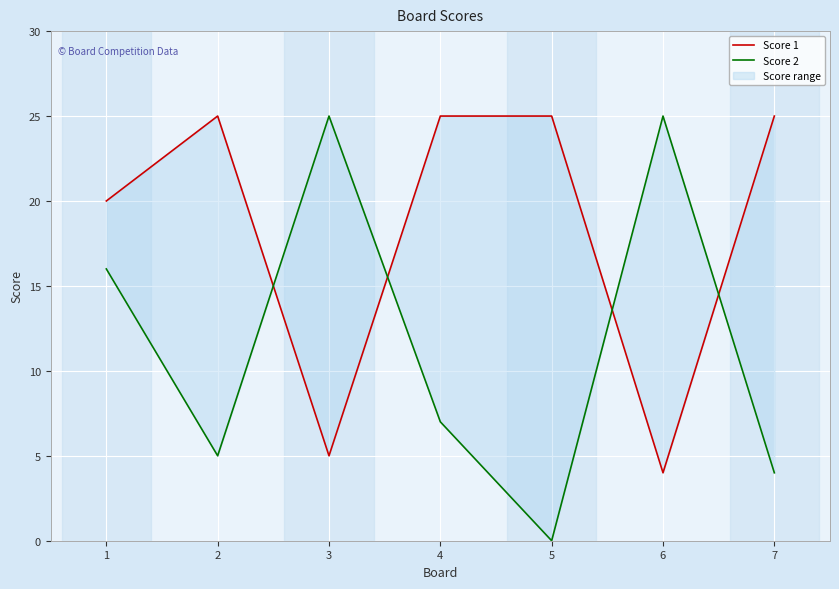

At which category does the chart reach its peak across all series?

2